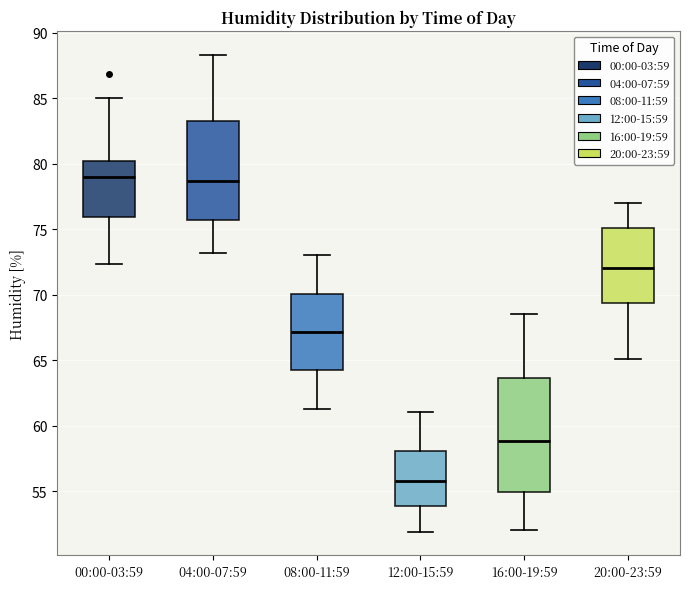

Comparing the boxes themselves (not the whiskers), which one is the tallest?

16:00-19:59